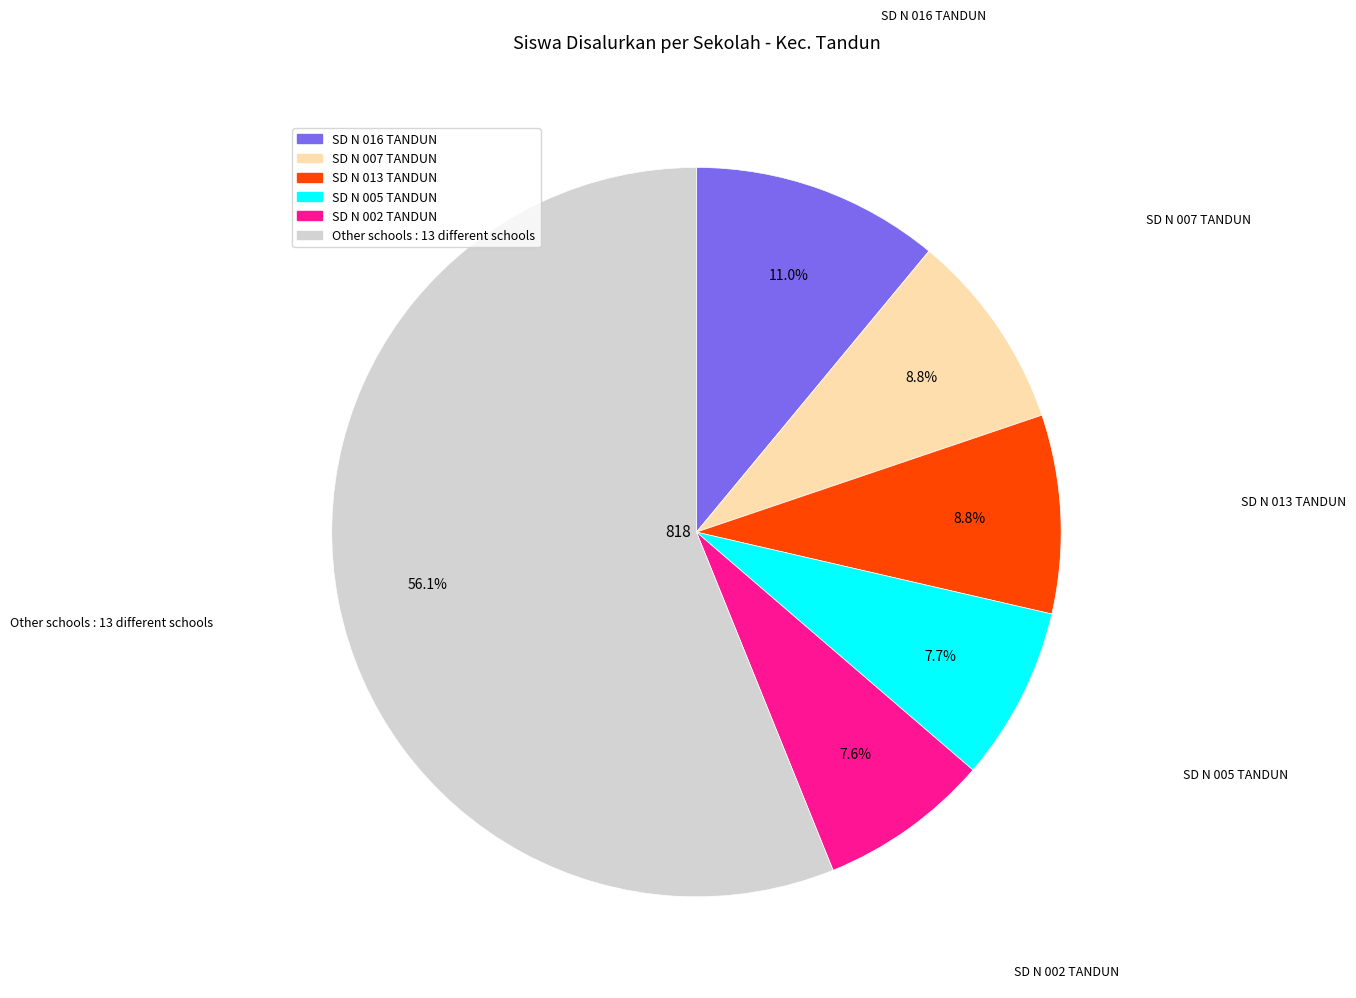

Does any single category account for the majority?

Yes